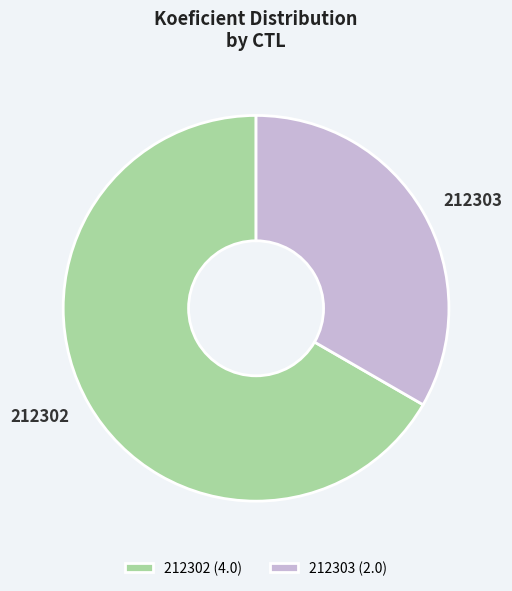

The 212302 slice represents 67% of the pie. True or false?

True